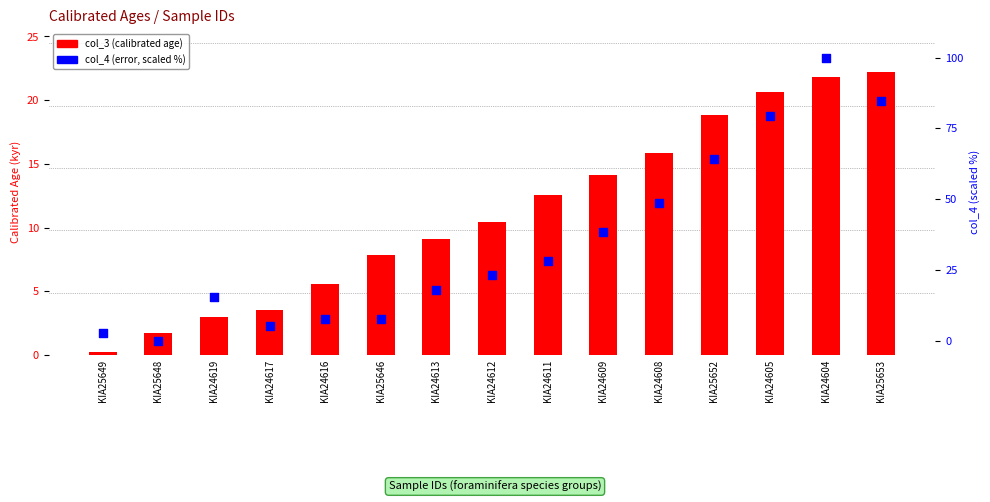

Is the value of col_3 (calibrated age) at KIA25652 greater than the value of col_4 (error, scaled %) at KIA25653?

No